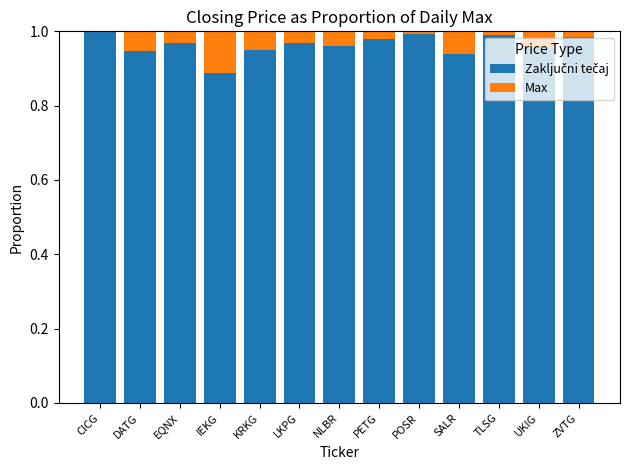

How many data points does each series have?

13